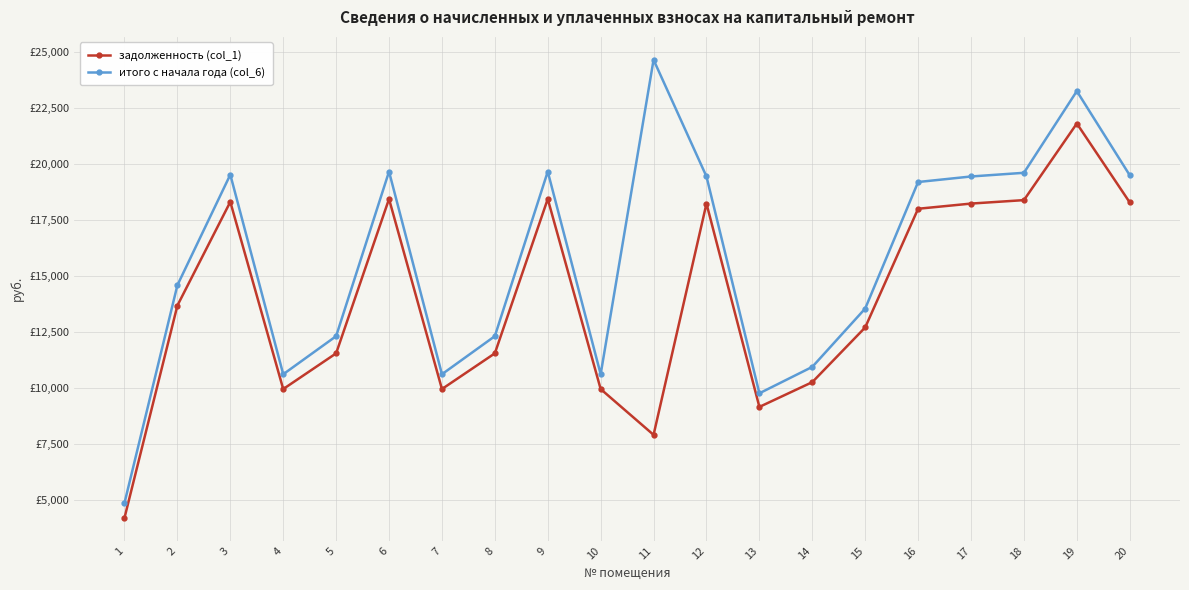

Is this an area chart (filled region under the line)?

No